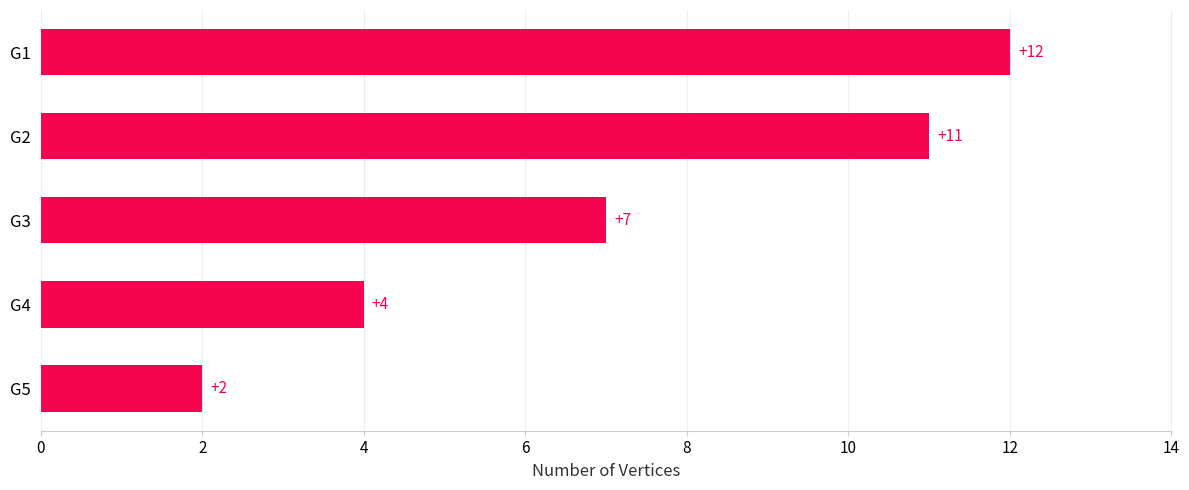

Rank the categories by value from highest to lowest.

G1, G2, G3, G4, G5